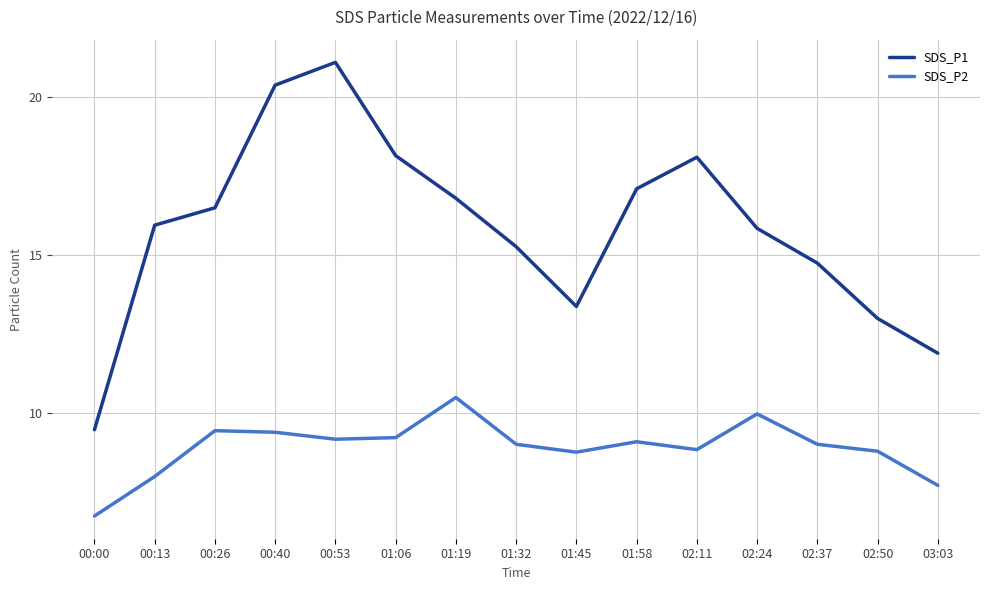

The SDS_P1 series shows 18.1 at 01:06. True or false?

True